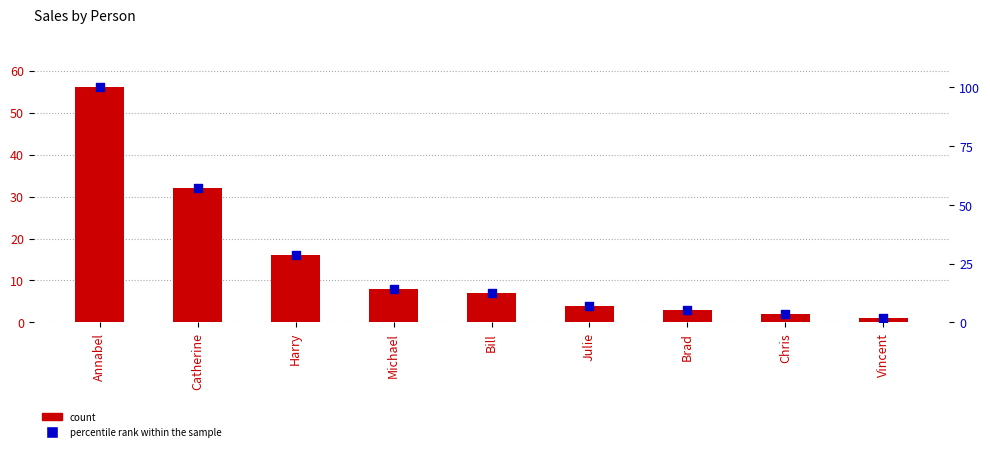

Which series reaches the maximum Y coordinate?

percentile rank within the sample